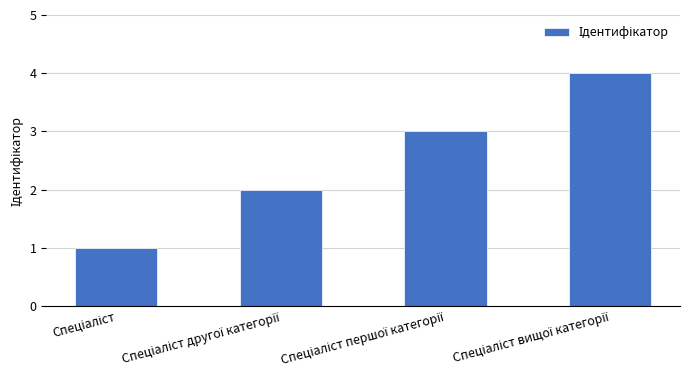

How many values are between 2 and 4?

3